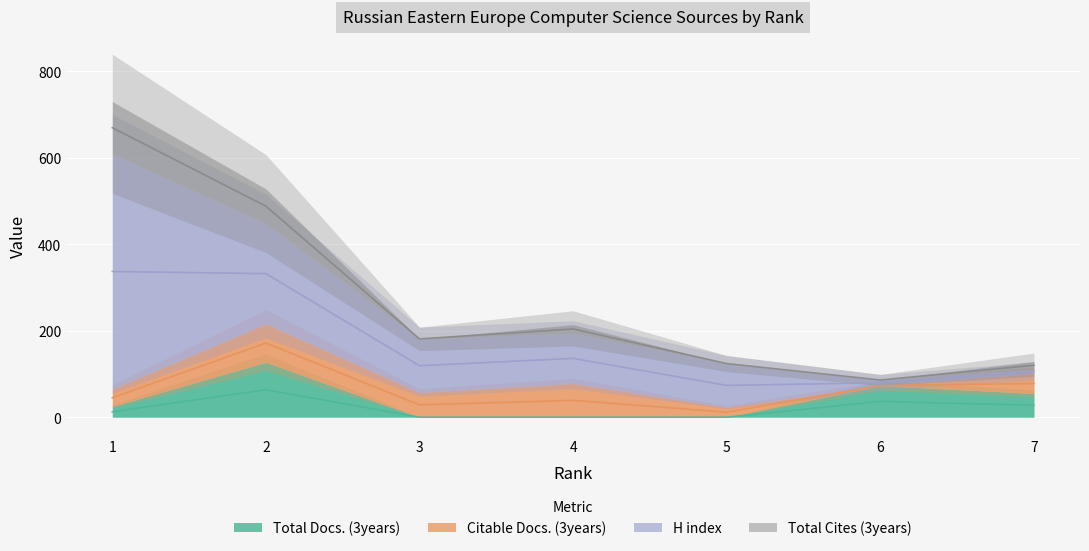

Count the number of categories in the chart.

7